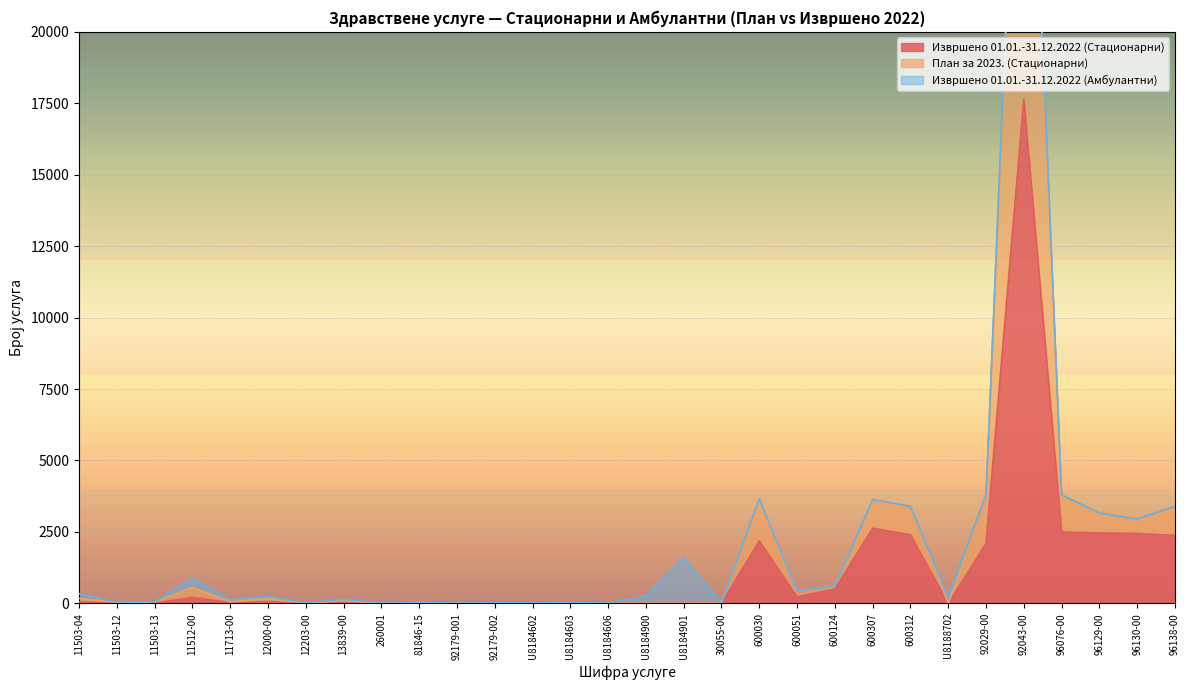

What is the difference between the Извршено 01.01.-31.12.2022 (Стационарни) values at 11503-04 and 92029-00?

2043